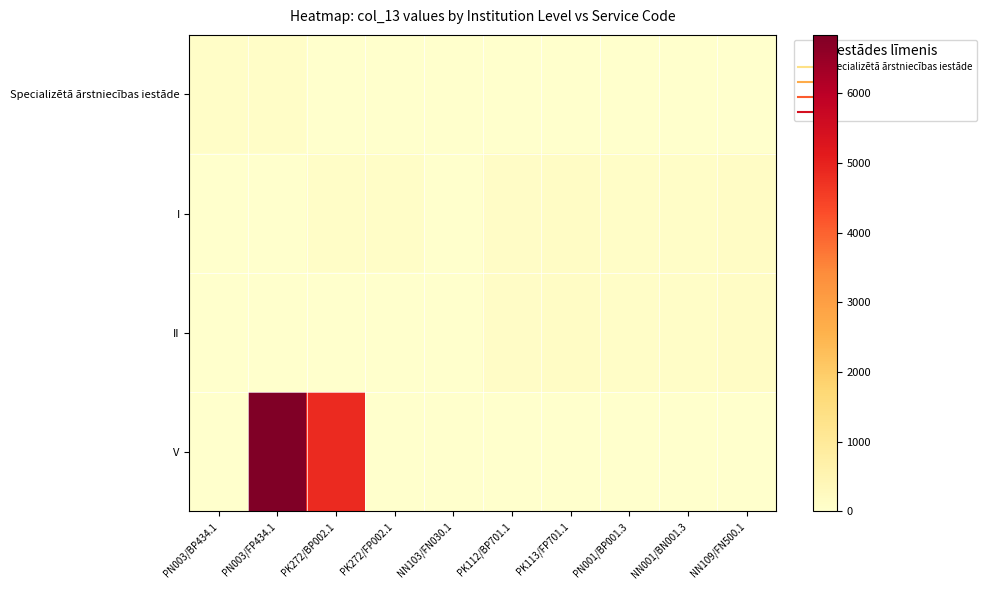

Count the number of categories in the chart.

10